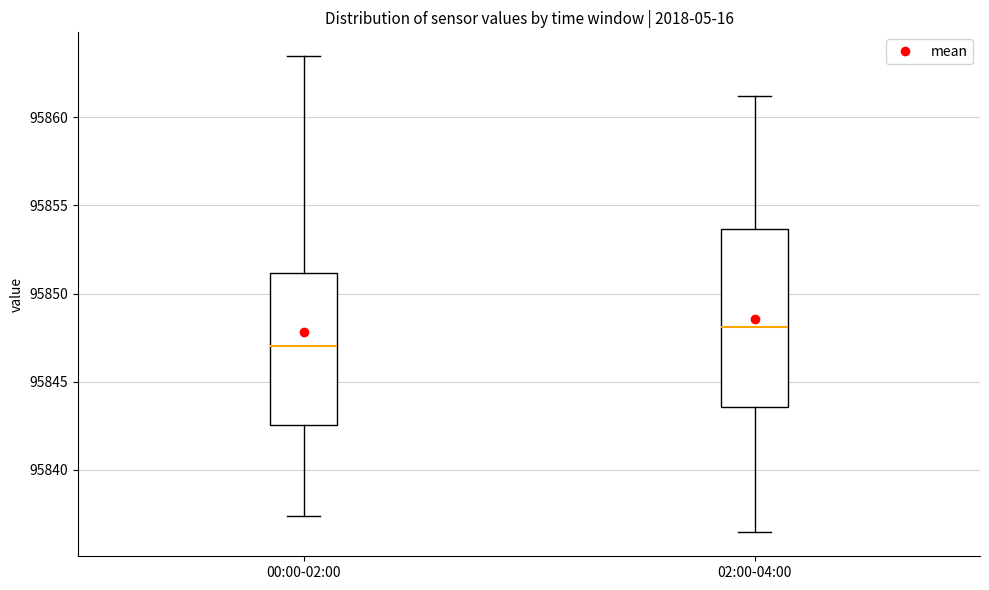

Where is the upper edge of the box for 02:00-04:00 on the y-axis? The values are not printed on the chart, so give them approximately, as read against the axis.

95853.5